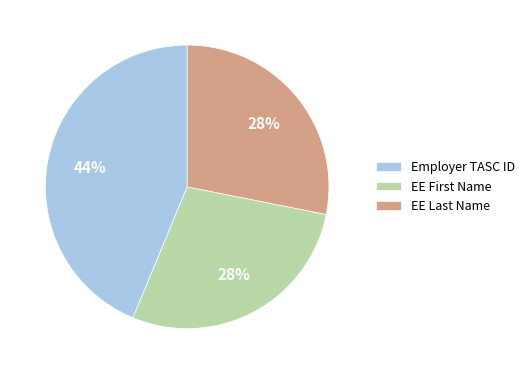

How many segments does this pie chart have?

3